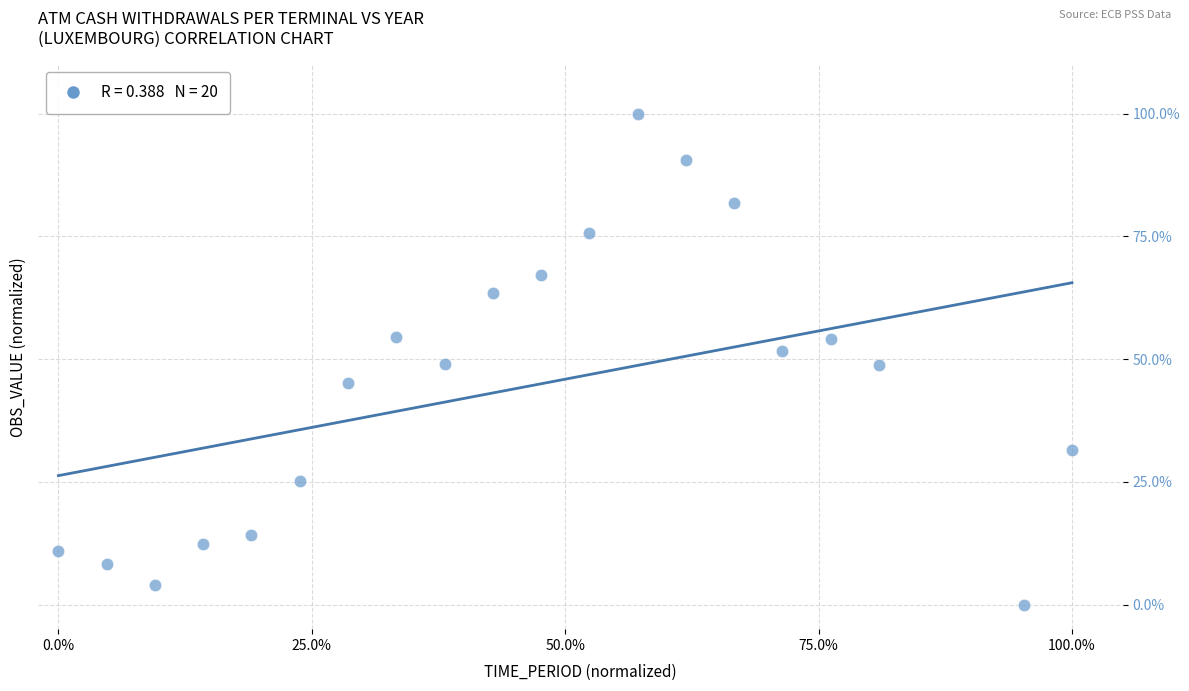

What is the range of X values (max minus min)?

100.0